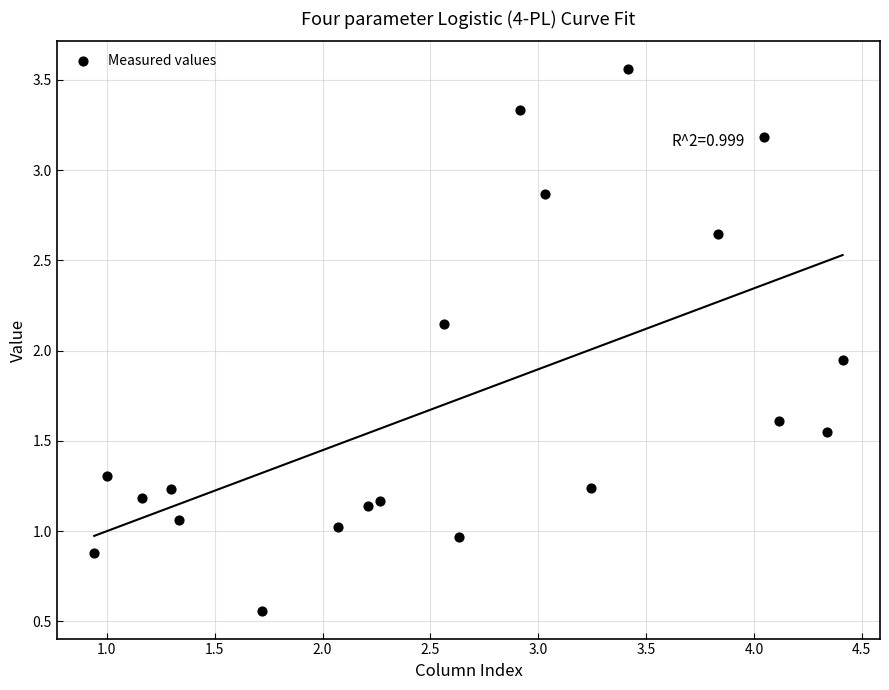

What is the range of Y values (max minus min)?

3.0